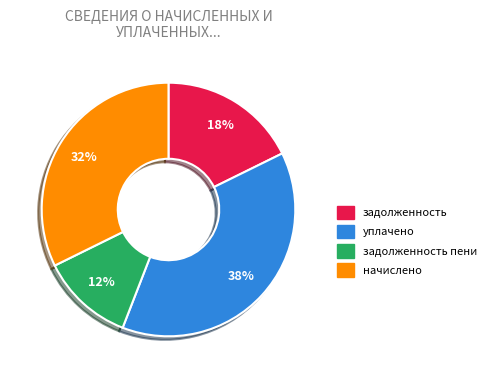

How many slices are in this pie chart?

4